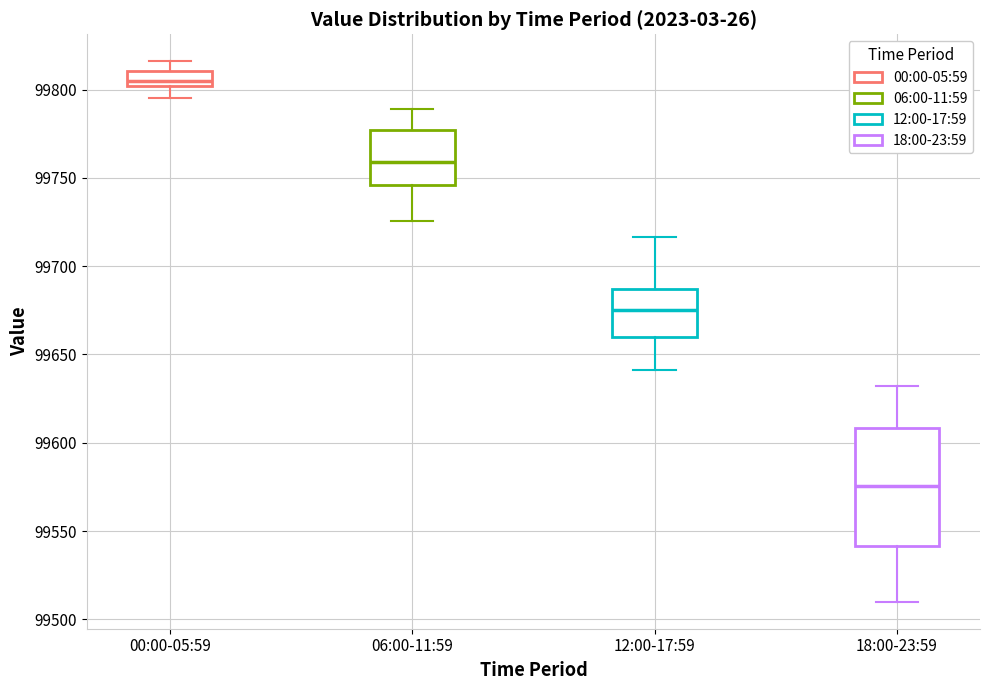

Reading left to right, transcribe this box plot: for each box, give where its median line is, the range the box spans, and where its two whiskers end, as read against the y-axis. The values are not printed on the chart, so give them approximately, as read against the axis.

00:00-05:59: median 99805, box 99800 to 99810, whiskers 99795 to 99815
06:00-11:59: median 99760, box 99745 to 99775, whiskers 99725 to 99790
12:00-17:59: median 99675, box 99660 to 99685, whiskers 99640 to 99715
18:00-23:59: median 99575, box 99540 to 99610, whiskers 99510 to 99630